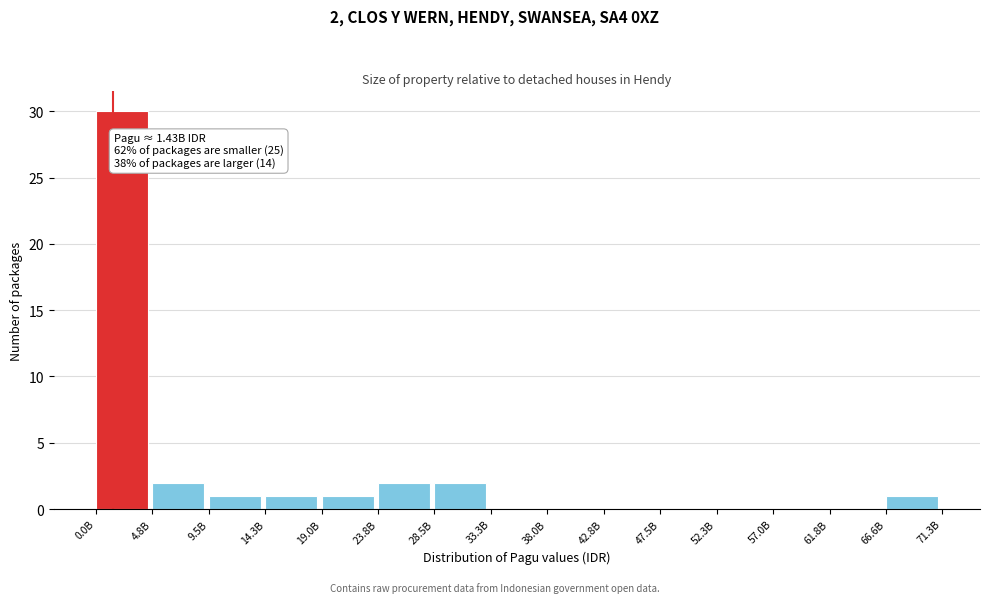

Reading left to right, extract all data points from this chart.

0.0B=30	4.8B=2	9.5B=1	14.3B=1	19.0B=1	23.8B=2	28.5B=2	33.3B=0	38.0B=0	42.8B=0	47.5B=0	52.3B=0	57.0B=0	61.8B=0	66.6B=1